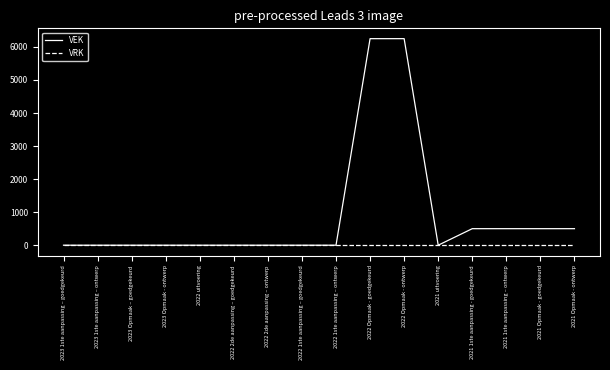

What is the highest value of the VEK series?

6250